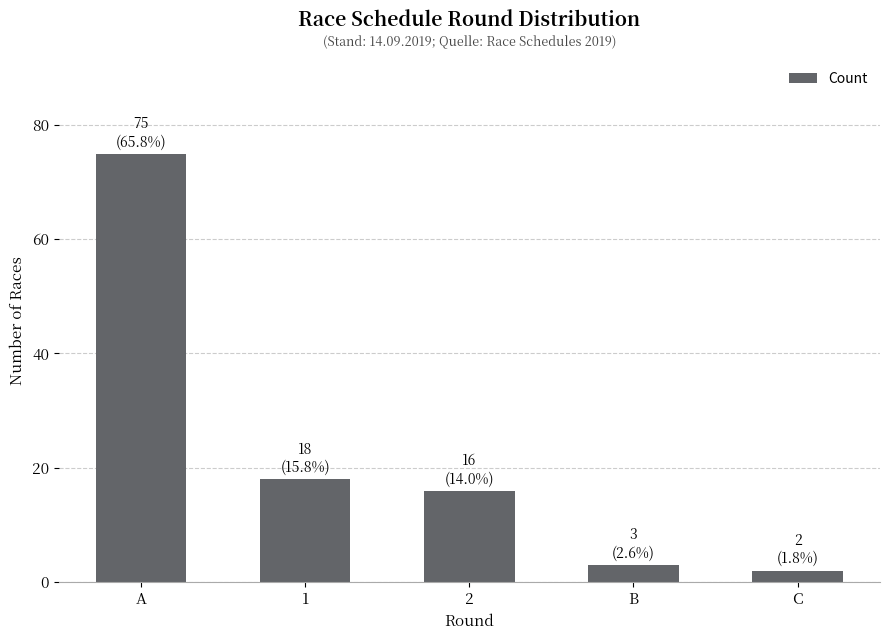

The chart shows a value of 2 at C. True or false?

True